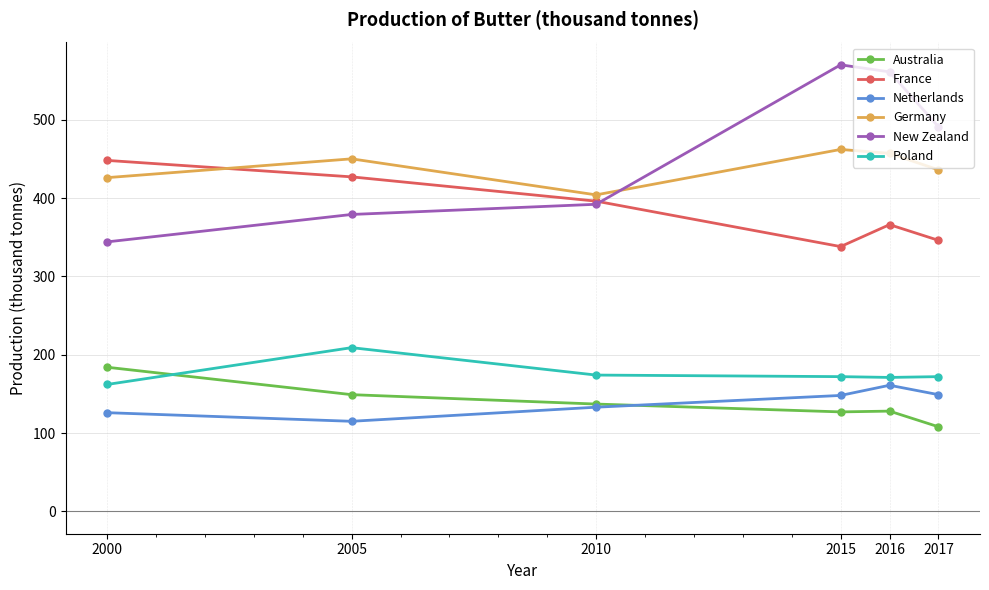

How many distinct data groups are displayed?

6